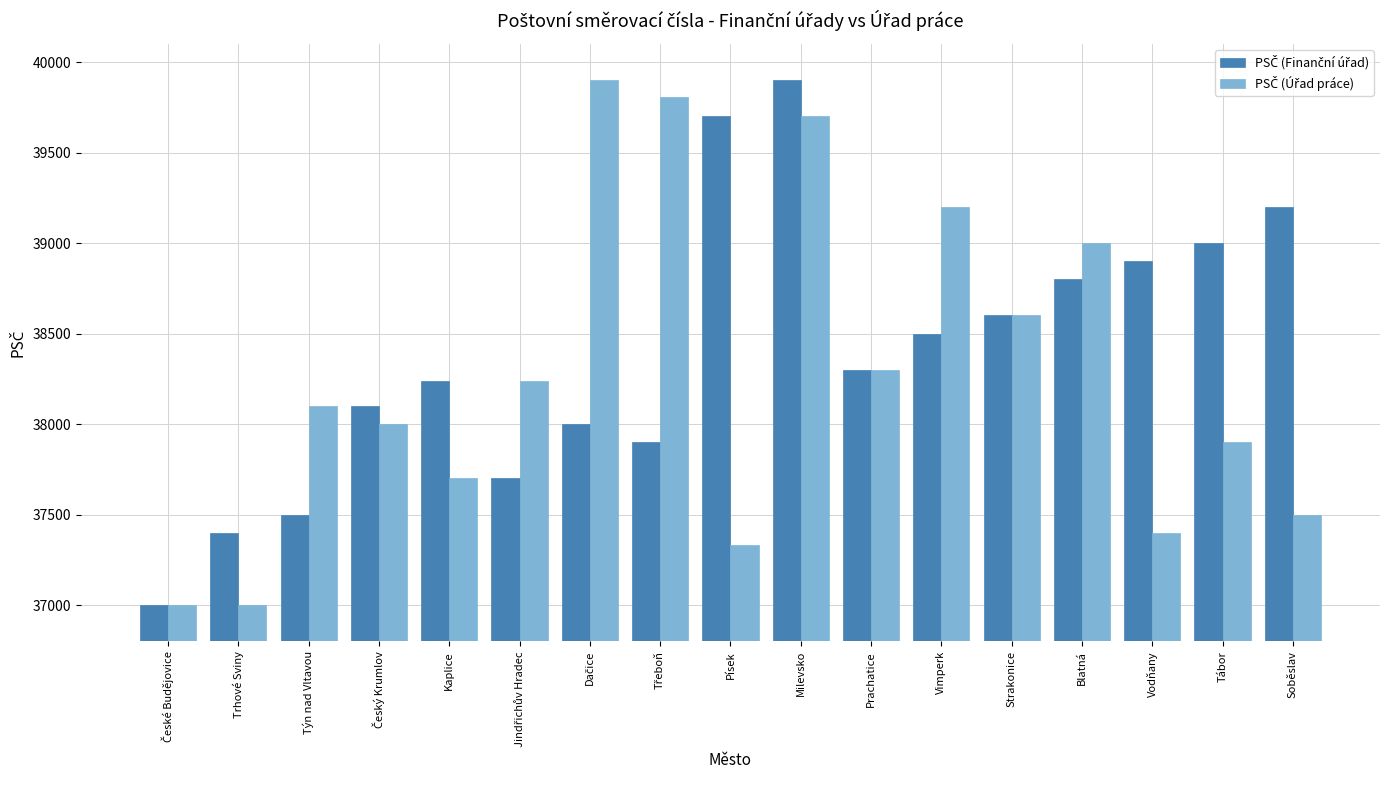

What is the minimum value shown in the chart?

37001